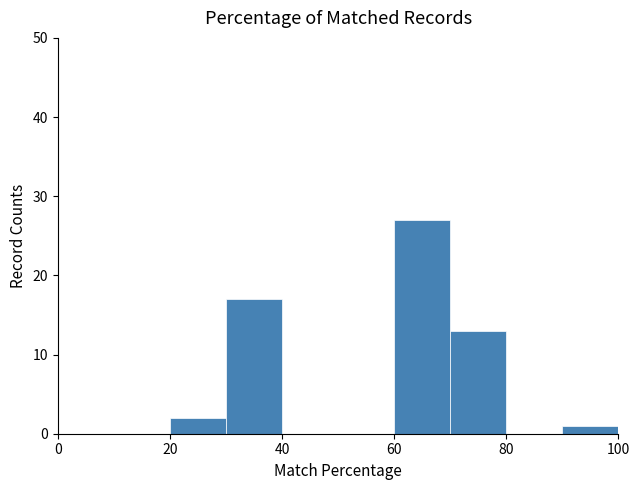

What is the height of the bar covering 30 to 40 on the x-axis? The values are not printed on the chart, so give them approximately, as read against the axis.

17